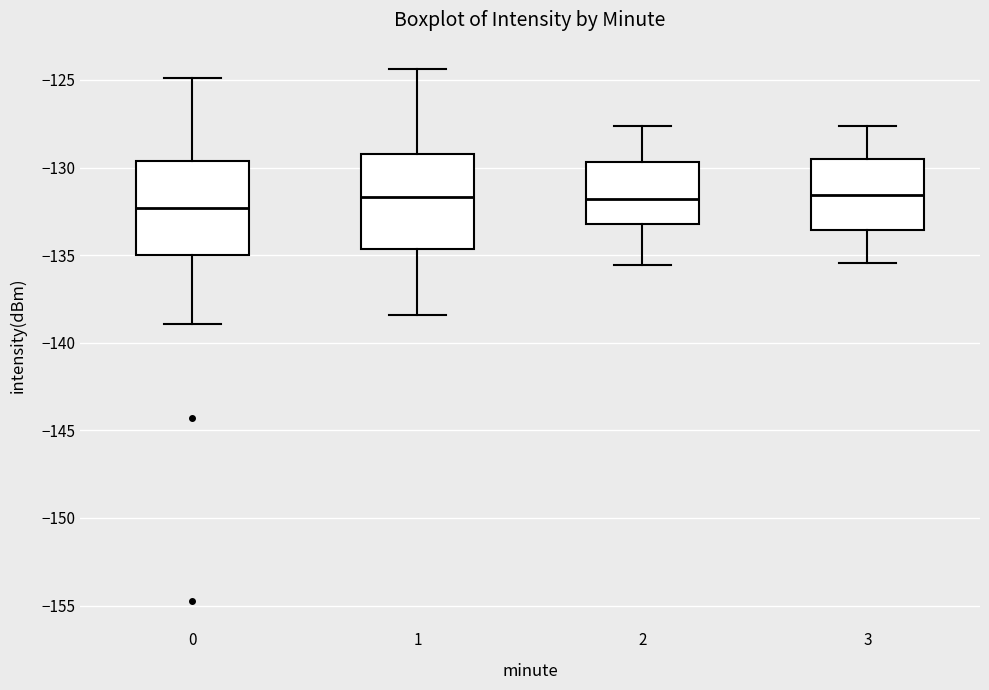

Where does the median line of the box at x = 0 sit on the y-axis? The values are not printed on the chart, so give them approximately, as read against the axis.

-132.5